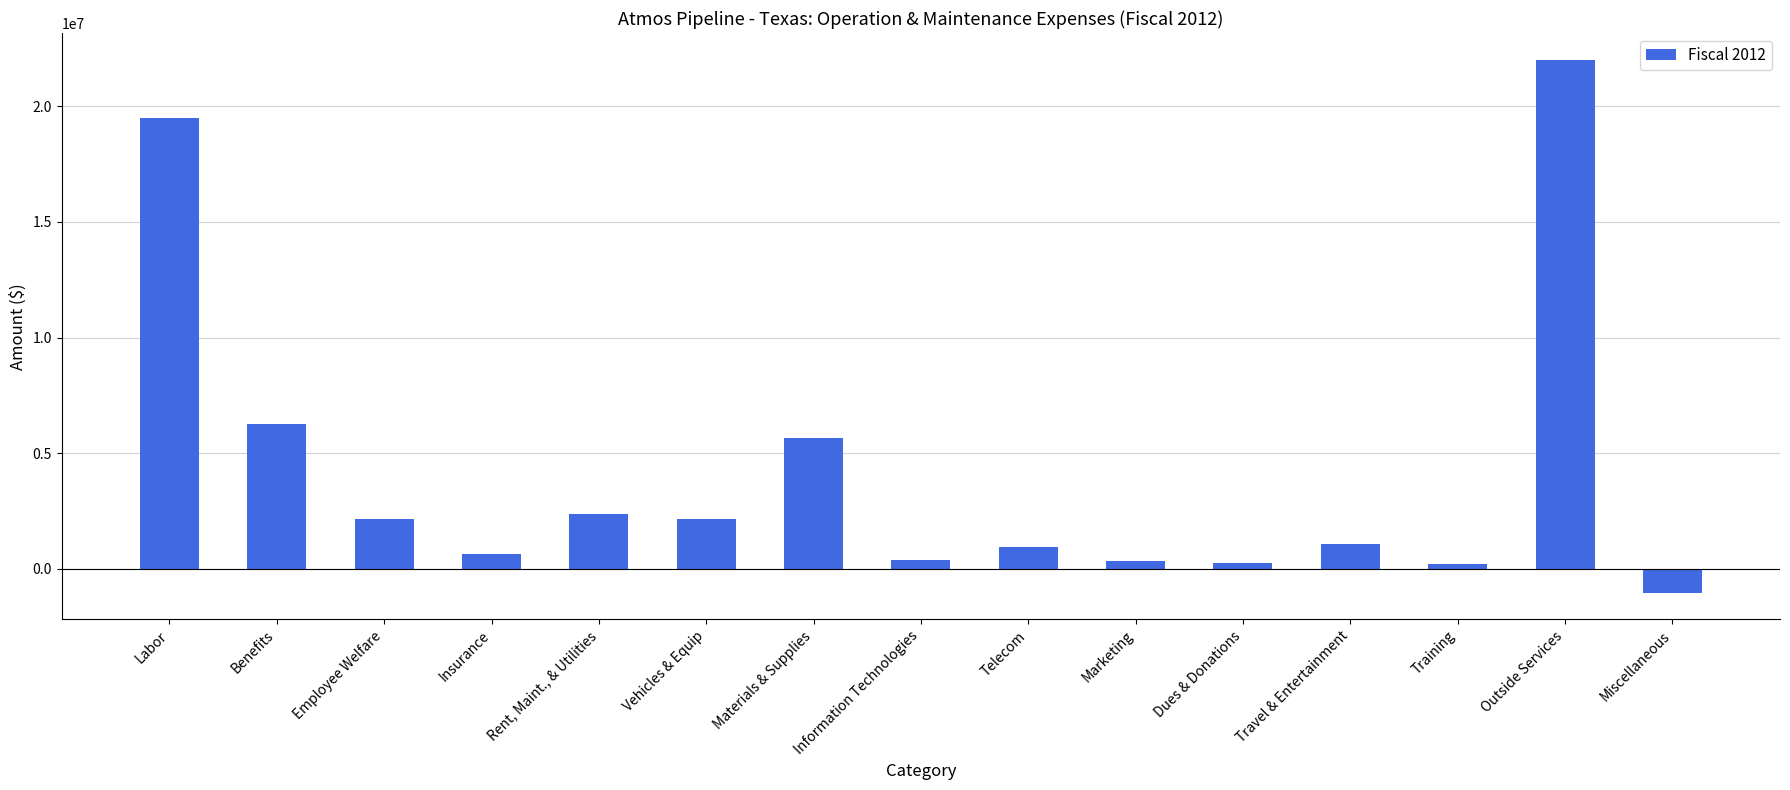

The chart shows a value of 378329.1 at Information Technologies. True or false?

True